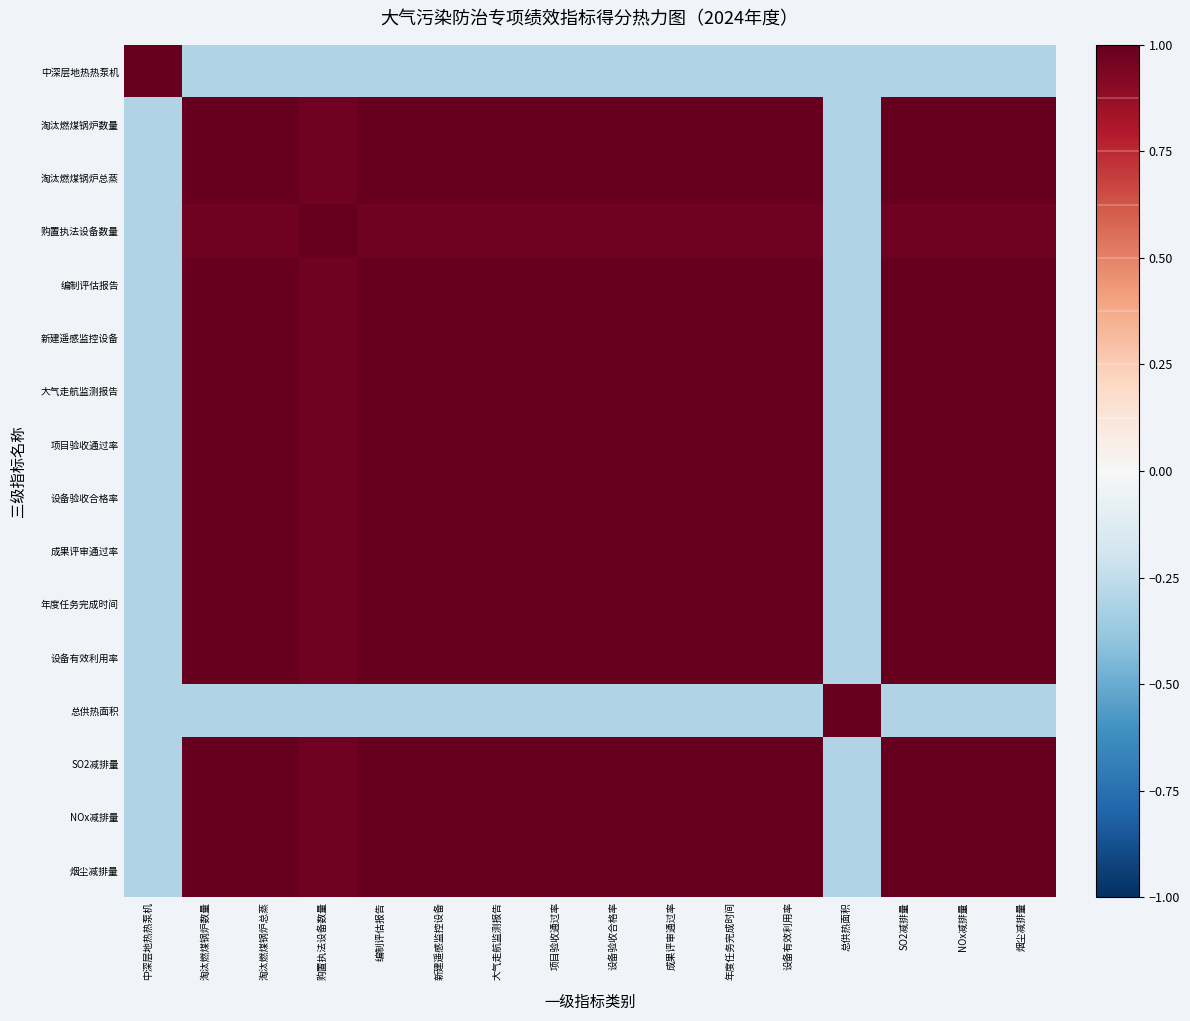

How many series are shown in this chart?

16